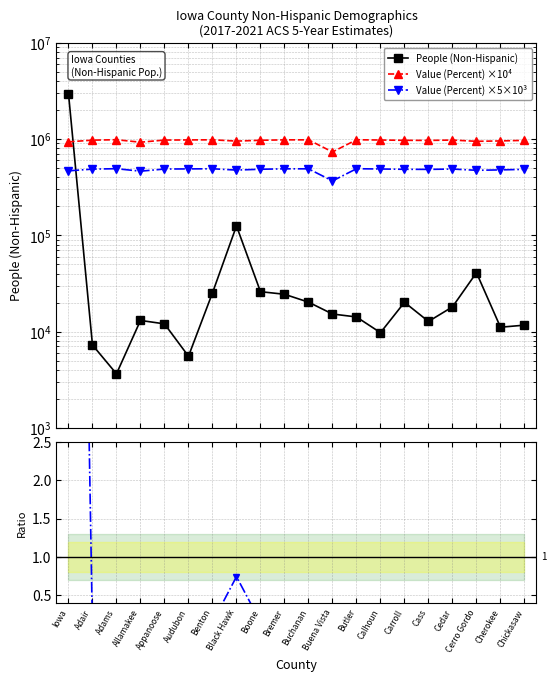

True or false: Value (Percent) ×5×10³ has a value of 688266.4 at Iowa.

False